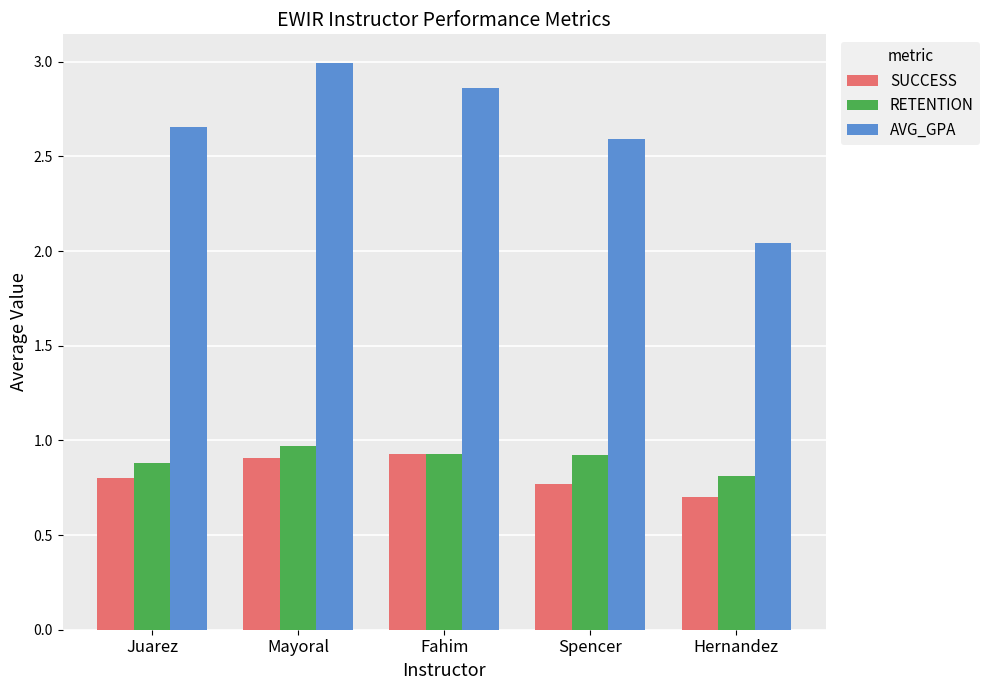

Which category has the lowest value in the SUCCESS series?

Hernandez